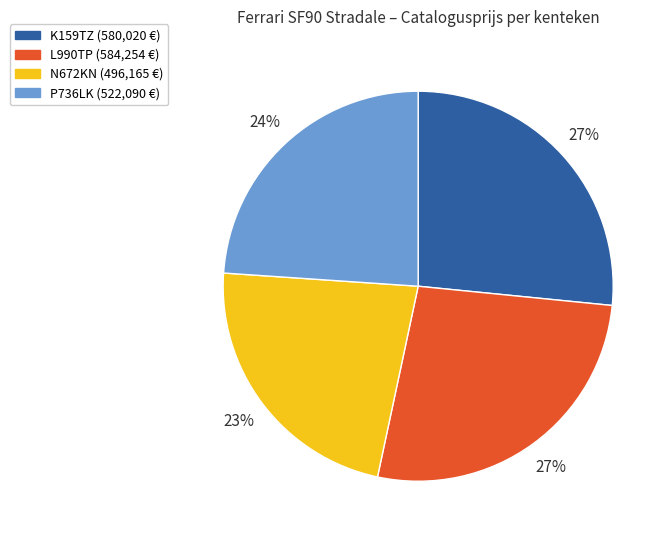

Approximately how many times larger is the value at L990TP compared to K159TZ?

1.0